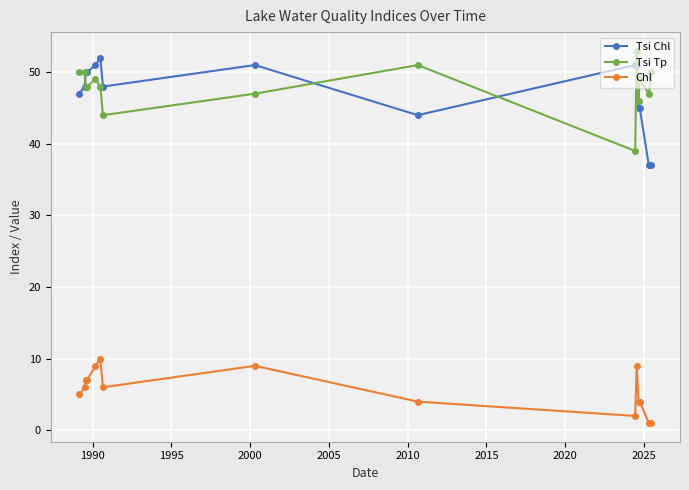

Which series has the largest range (max minus min)?

Tsi Chl